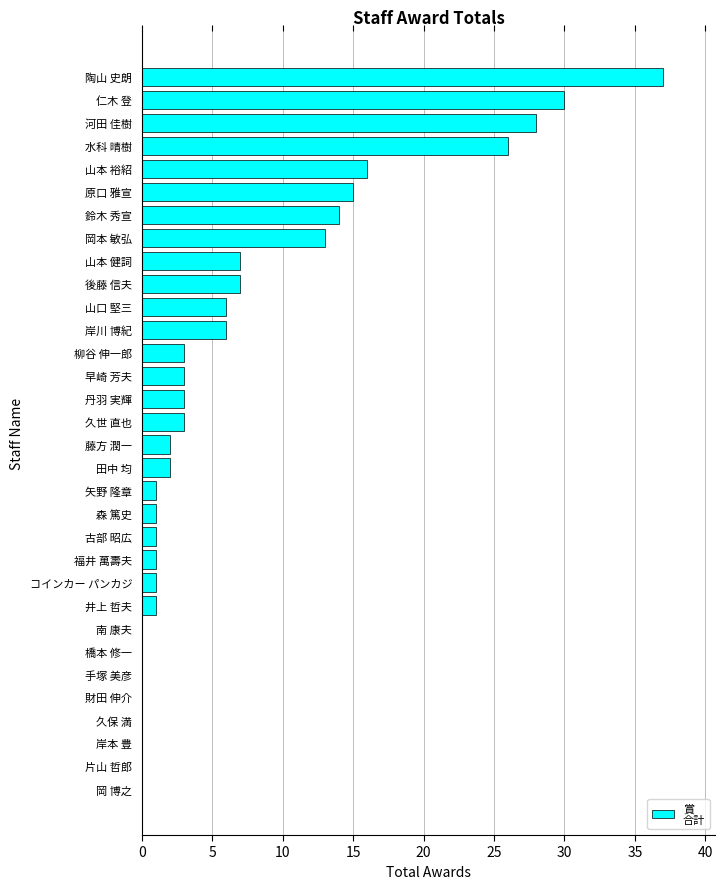

What is the maximum value shown in the chart?

37